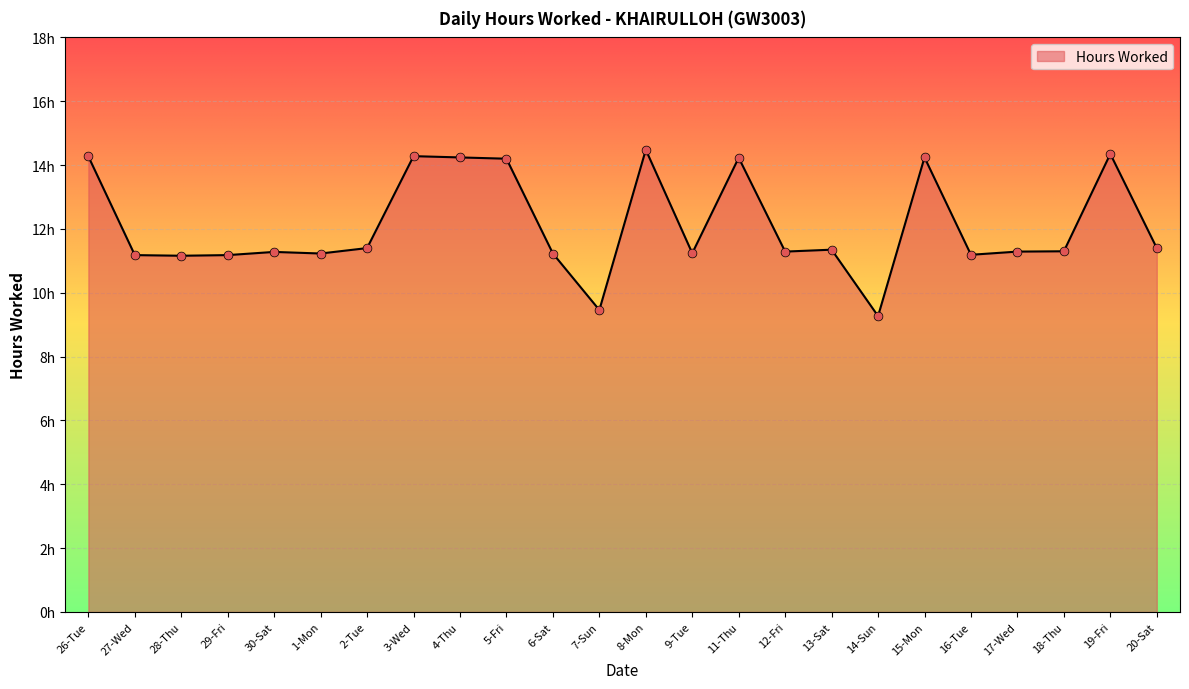

Does the chart have visible grid lines?

Yes